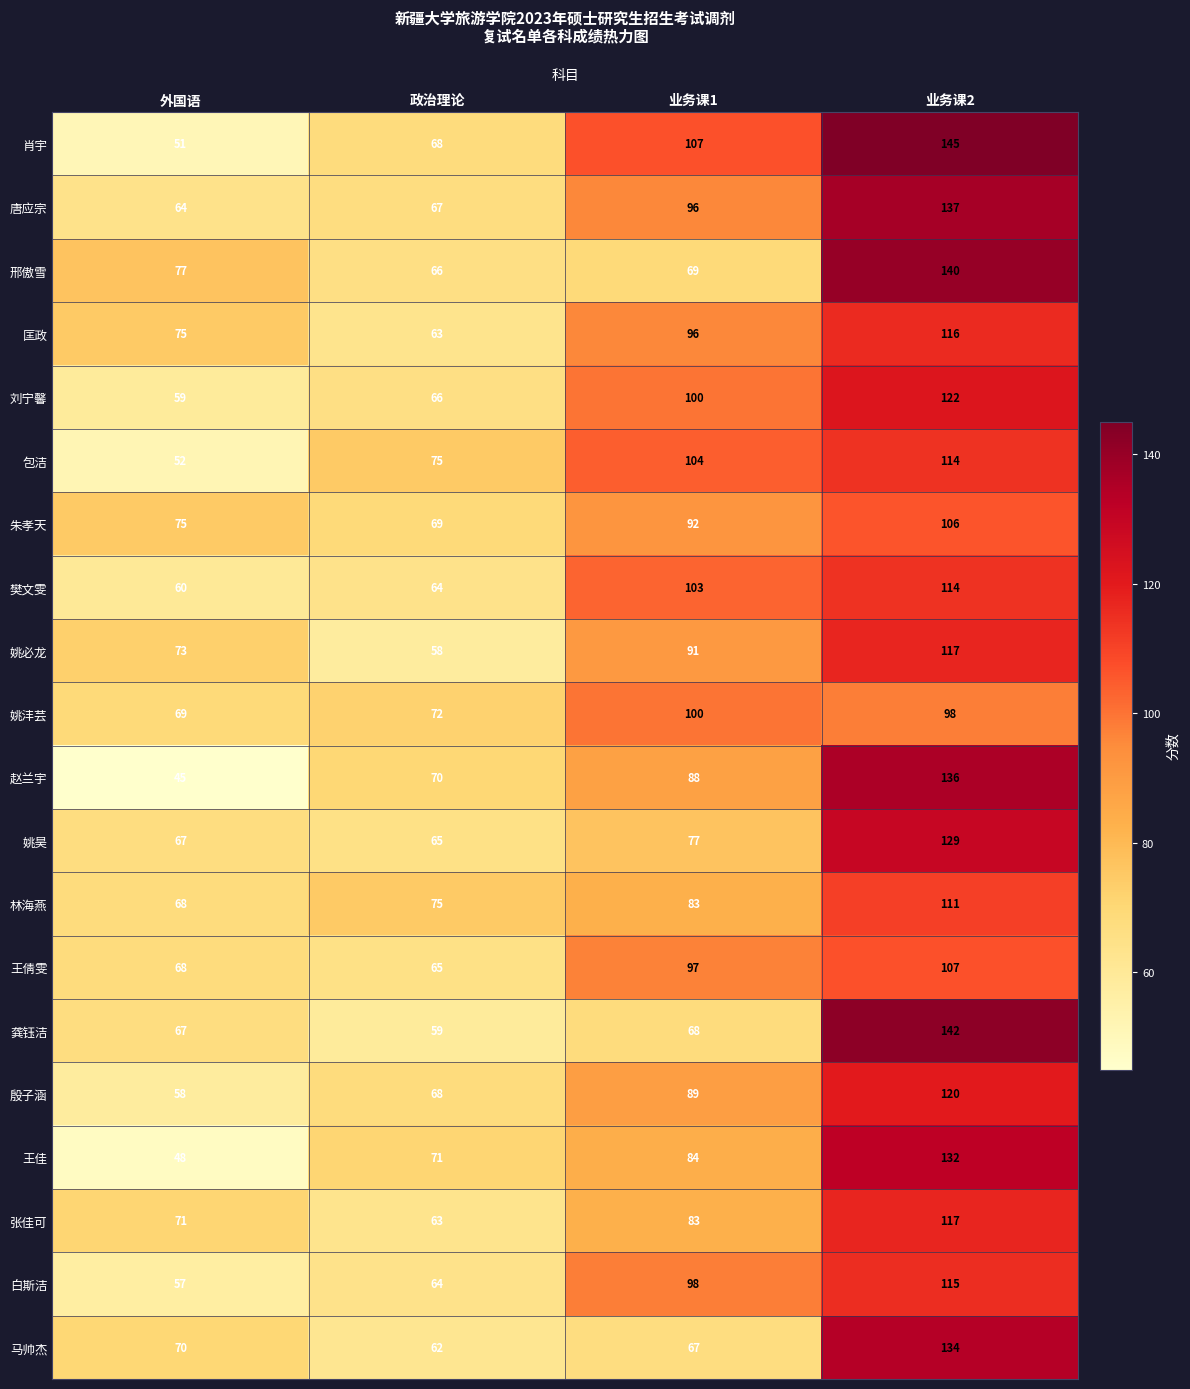

Rank the categories by 姚昊 value from lowest to highest.

政治理论, 外国语, 业务课1, 业务课2